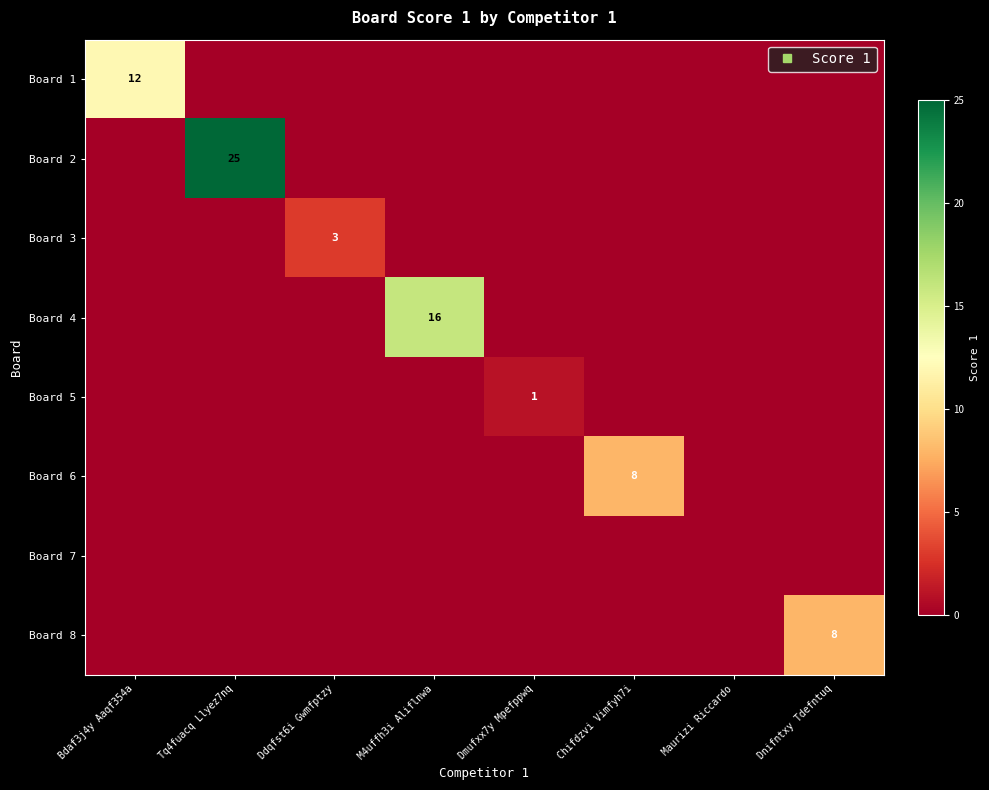

What is the maximum value for Board 6?

8